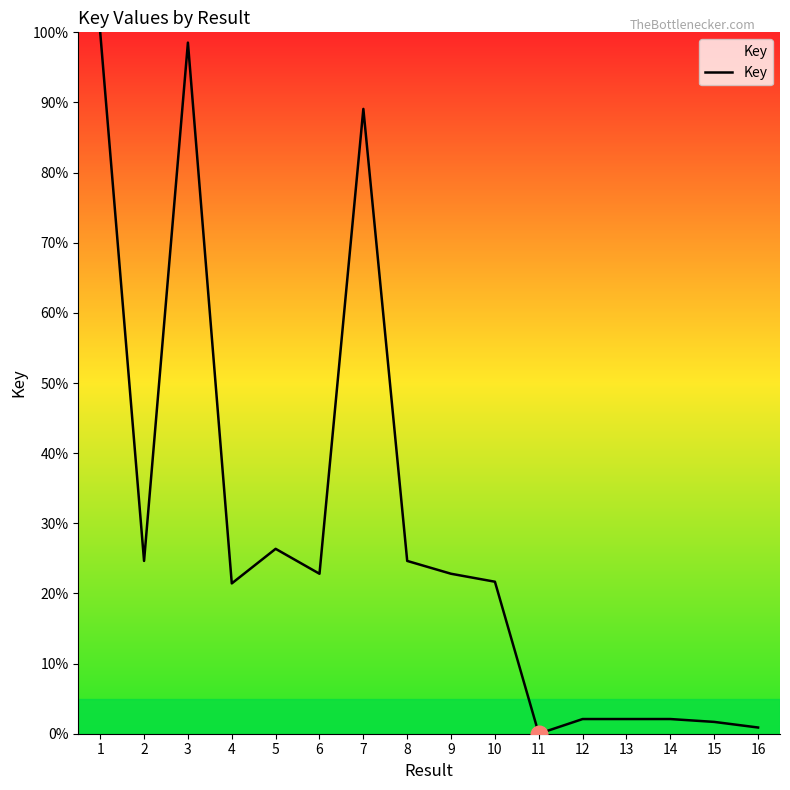

What is the change in value from 8 to 9?

-1.8